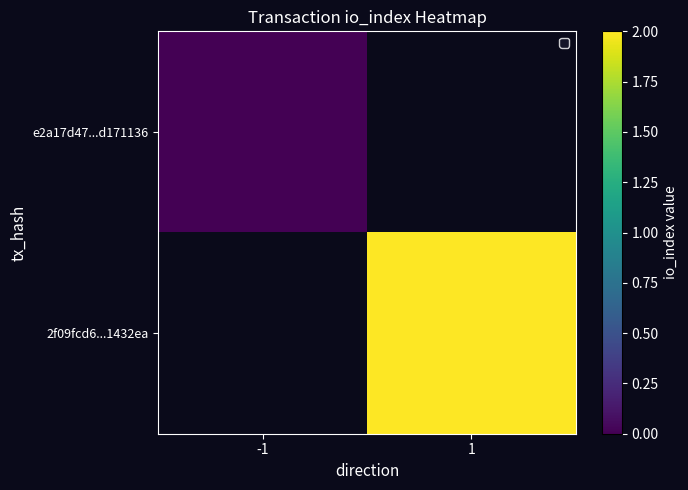

Count the number of data series in this chart.

2